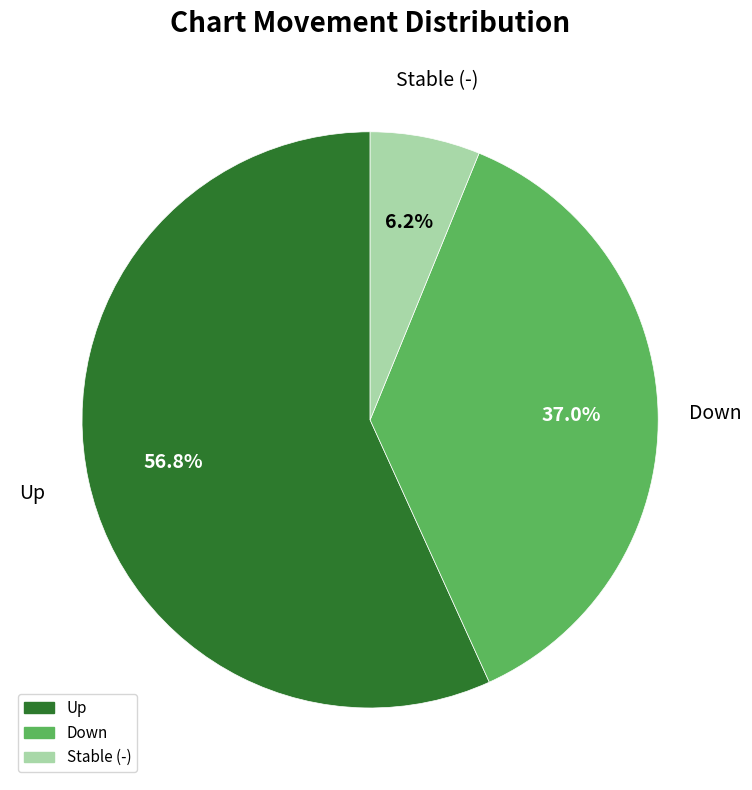

Does any single category account for the majority?

Yes